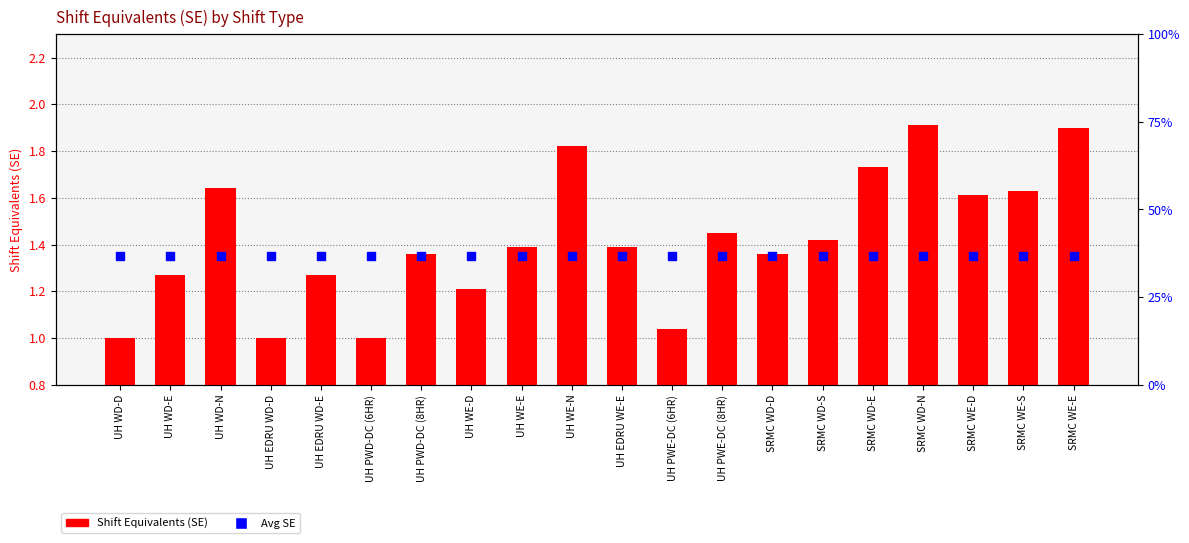

Which series has the largest Y range (max minus min)?

Shift Equivalents (SE)